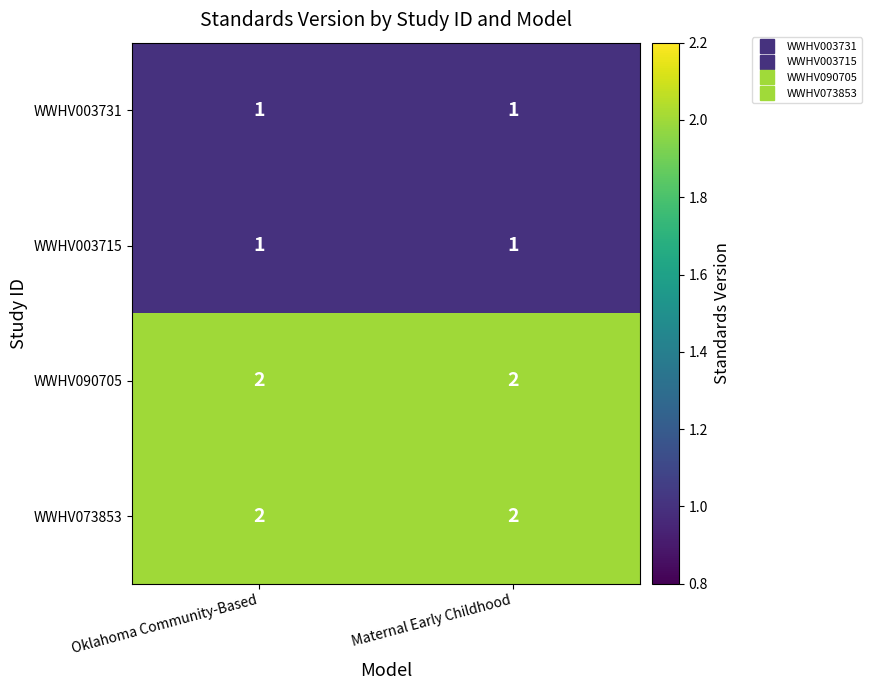

Is the value of WWHV003731 at Oklahoma Community-Based greater than the value of WWHV073853 at Oklahoma Community-Based?

No